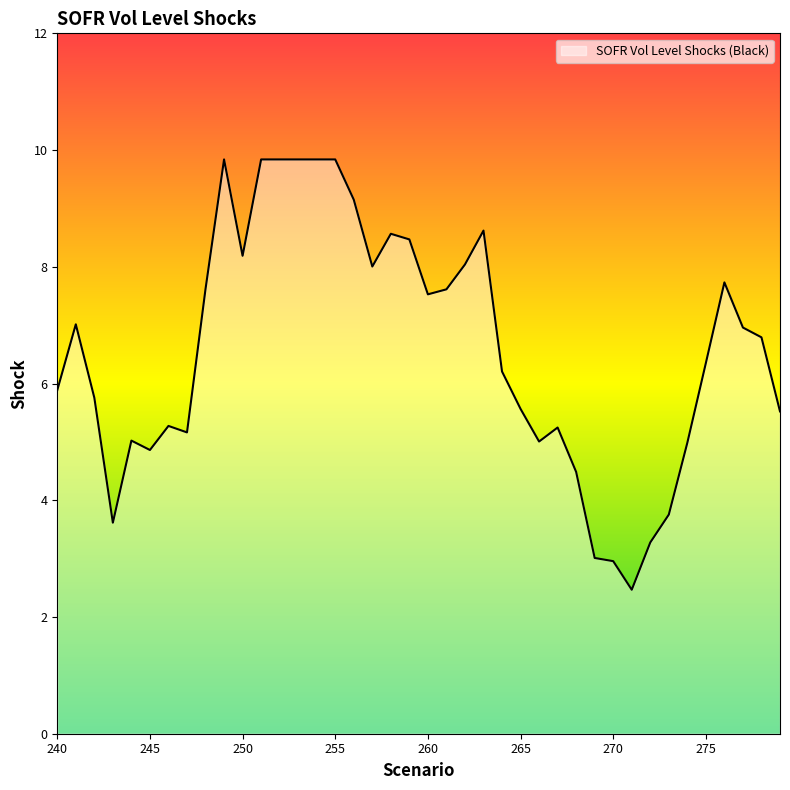

What is the minimum value shown in the chart?

2.5